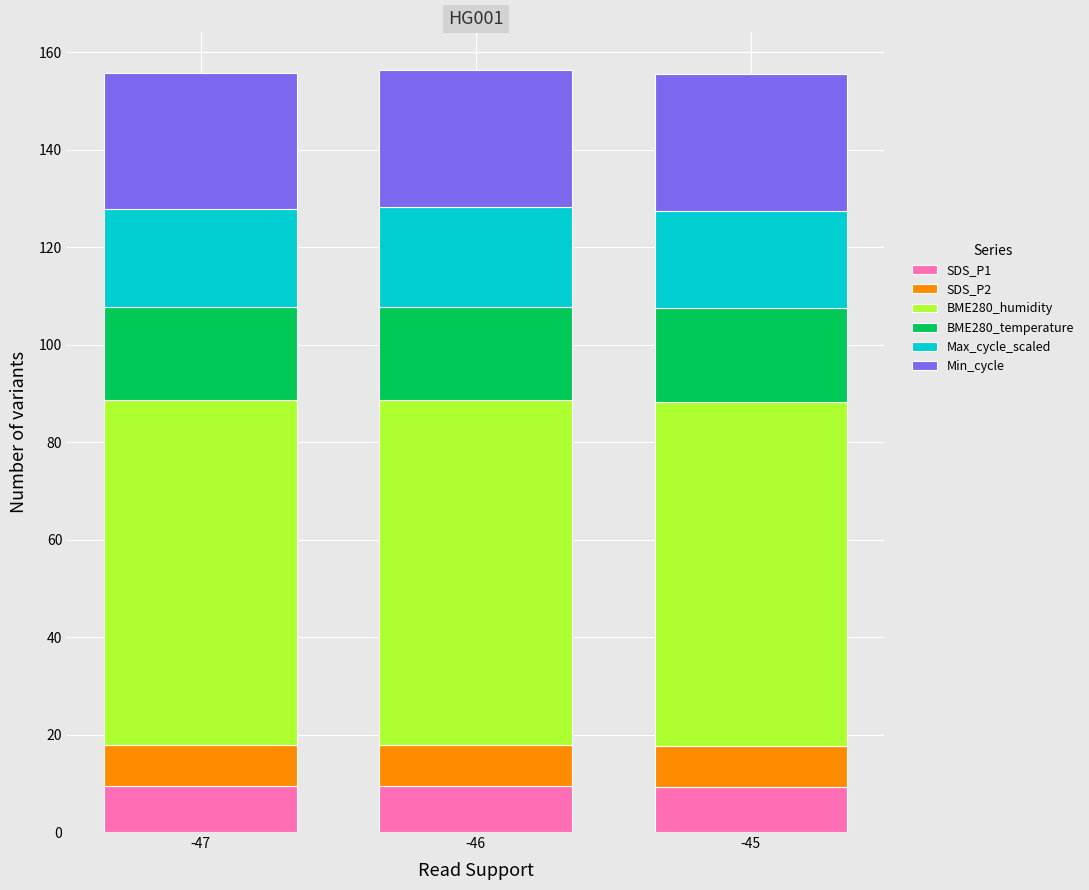

What are all the series names shown in the legend?

SDS_P1, SDS_P2, BME280_humidity, BME280_temperature, Max_cycle_scaled, Min_cycle